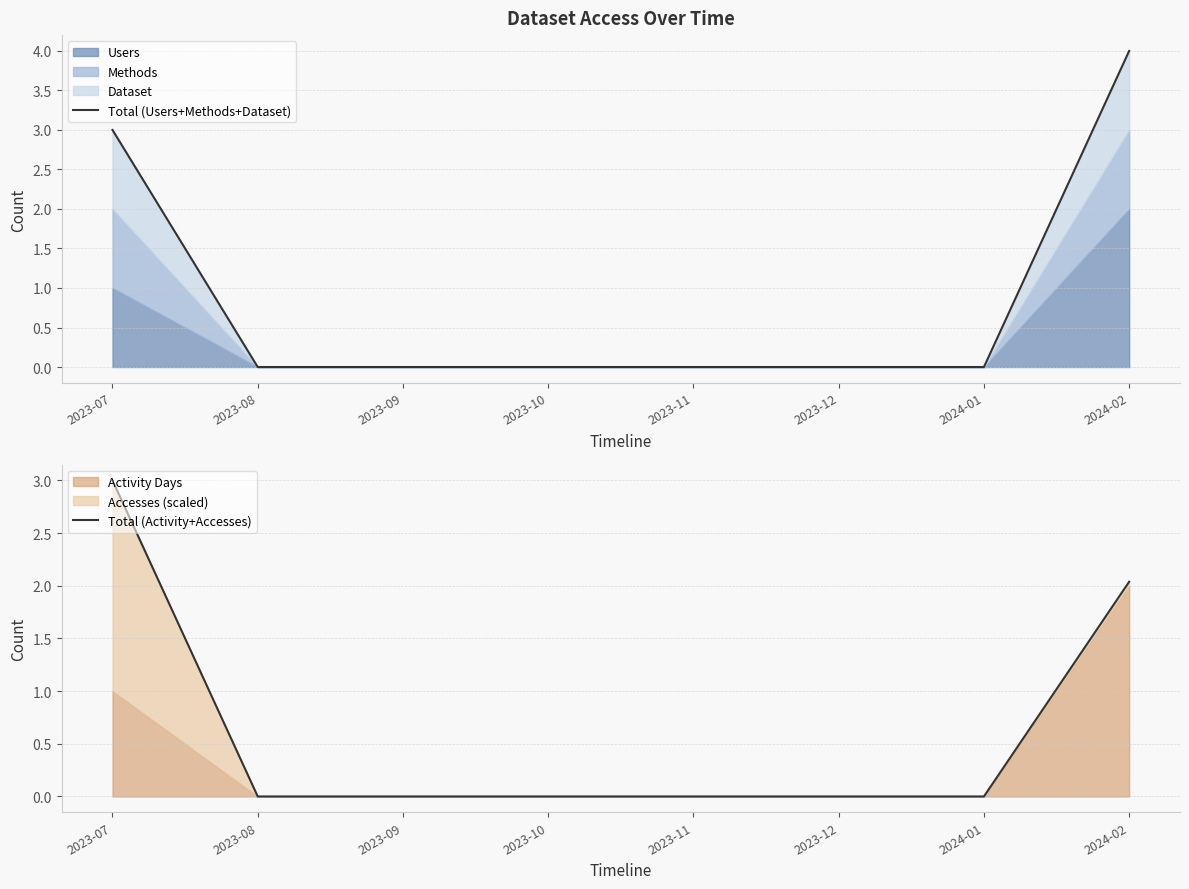

What is the label of the 6th point from the right?

2023-09